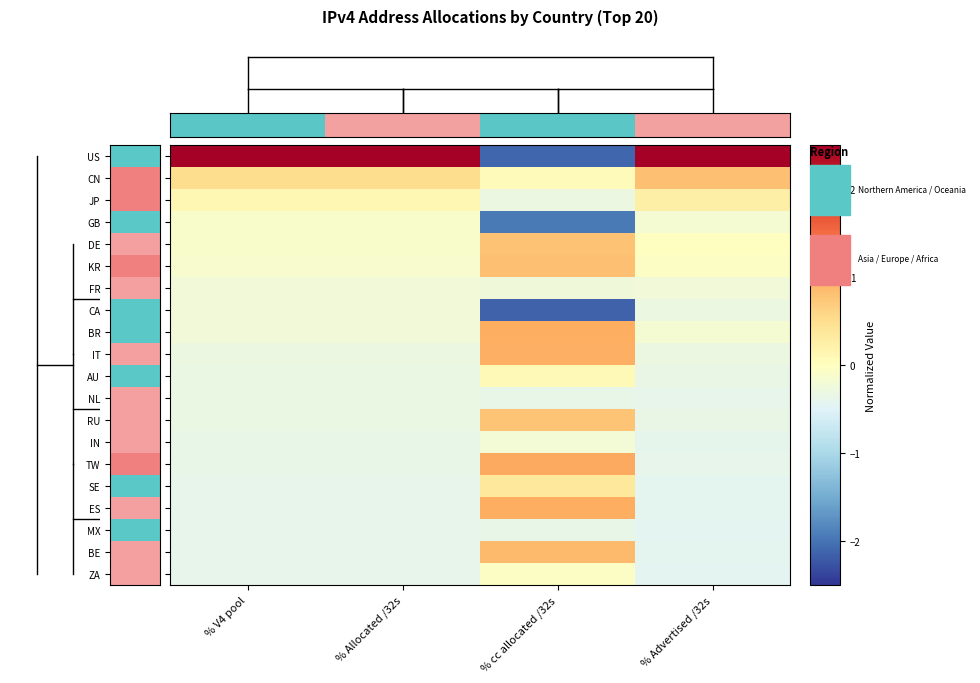

How many distinct data groups are displayed?

20